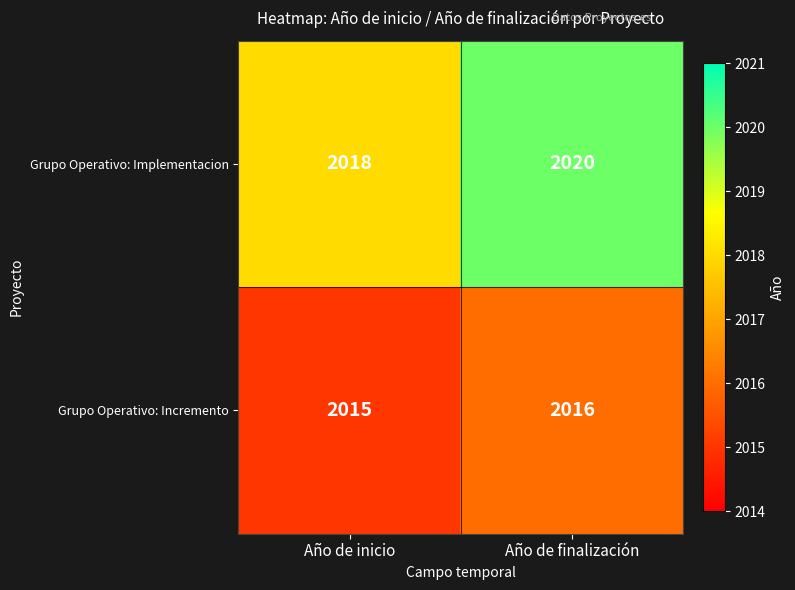

What is the average value of the Grupo Operativo: Incremento series?

2016